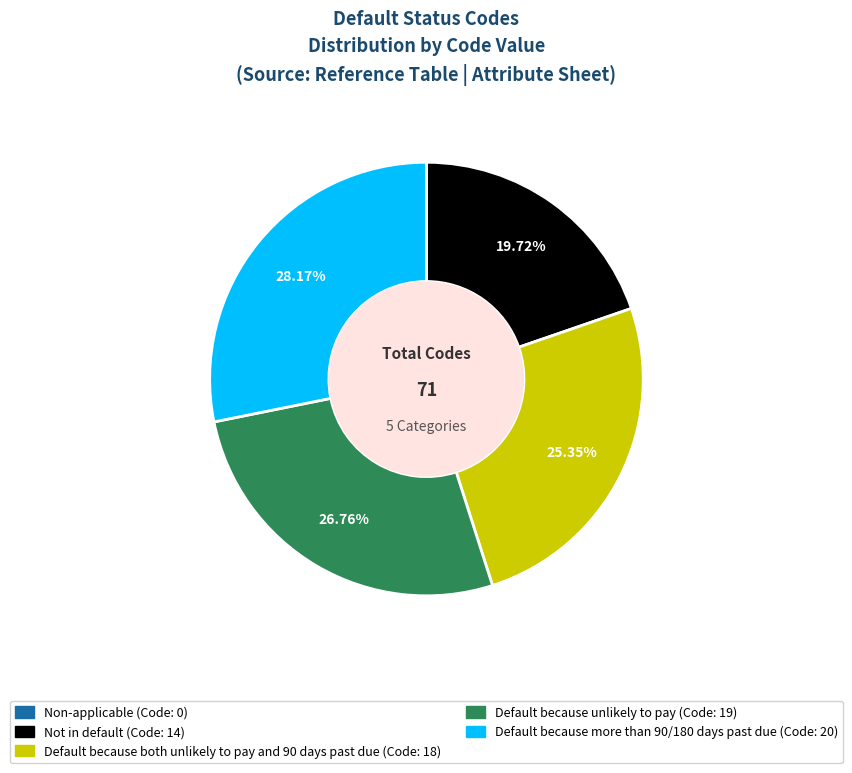

Which has a higher value, Default because more than 90/180 days past due or Default because unlikely to pay?

Default because more than 90/180 days past due